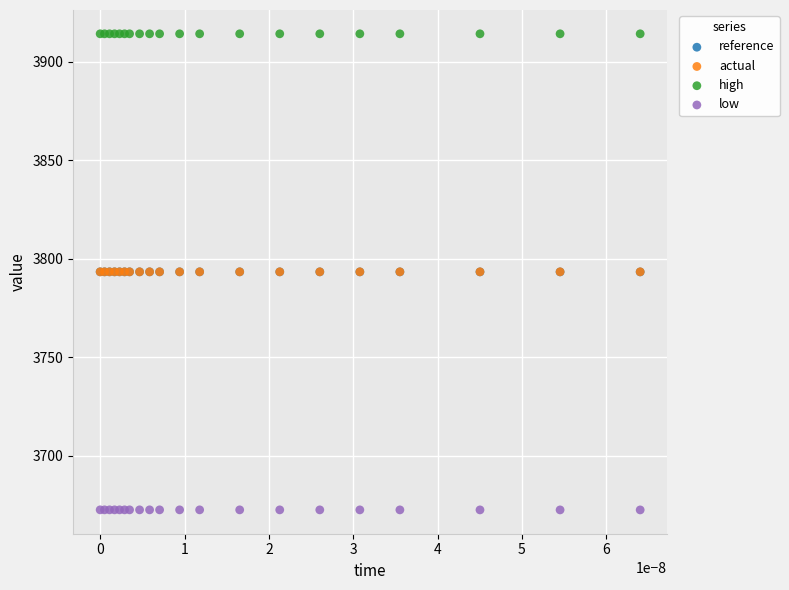

Which series contains the lowest Y value?

low